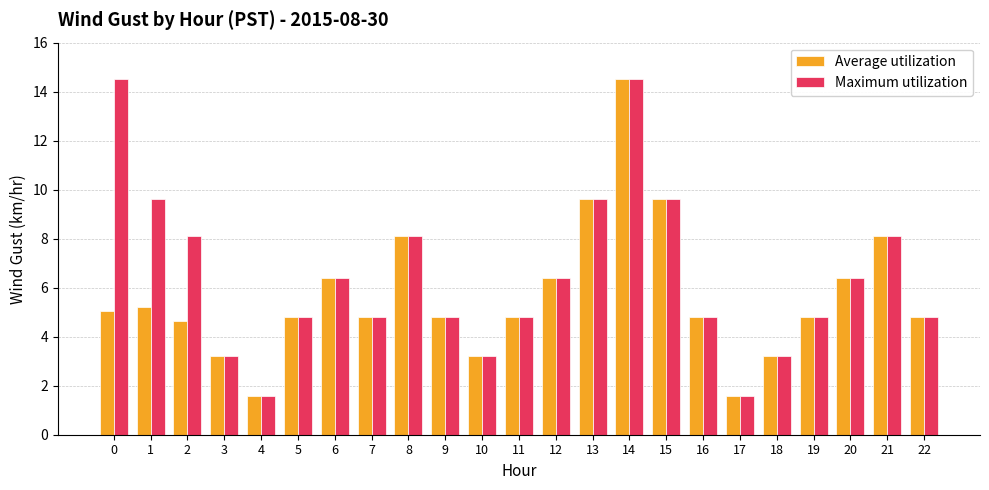

What is the value of the Average utilization bar at the 13th from the left?

6.4